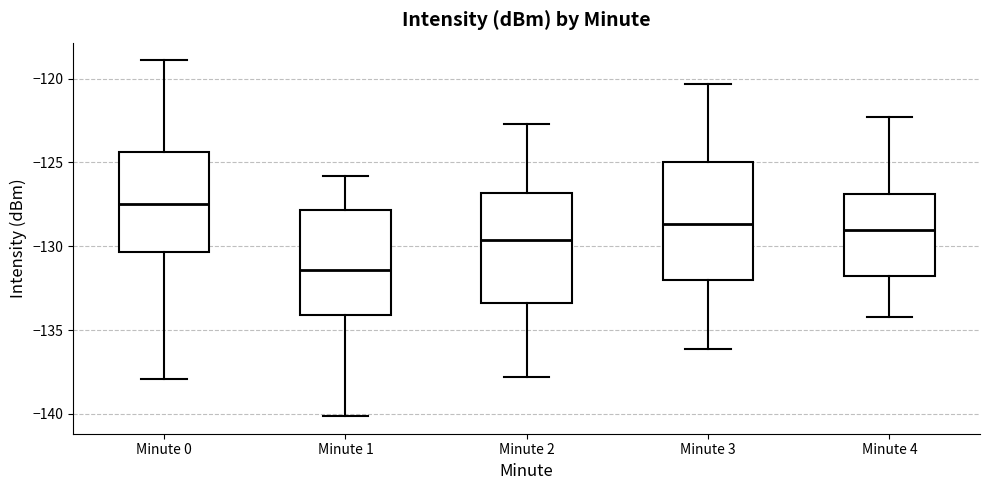

Reading left to right, read every box against the y-axis: the position of its median line, the range the box covers, and the ends of its whiskers. The values are not printed on the chart, so give them approximately, as read against the axis.

Minute 0: median -127.5, box -130.5 to -124.5, whiskers -138.0 to -119.0
Minute 1: median -131.5, box -134.0 to -128.0, whiskers -140.0 to -126.0
Minute 2: median -129.5, box -133.5 to -127.0, whiskers -138.0 to -122.5
Minute 3: median -128.5, box -132.0 to -125.0, whiskers -136.0 to -120.5
Minute 4: median -129.0, box -132.0 to -127.0, whiskers -134.0 to -122.5